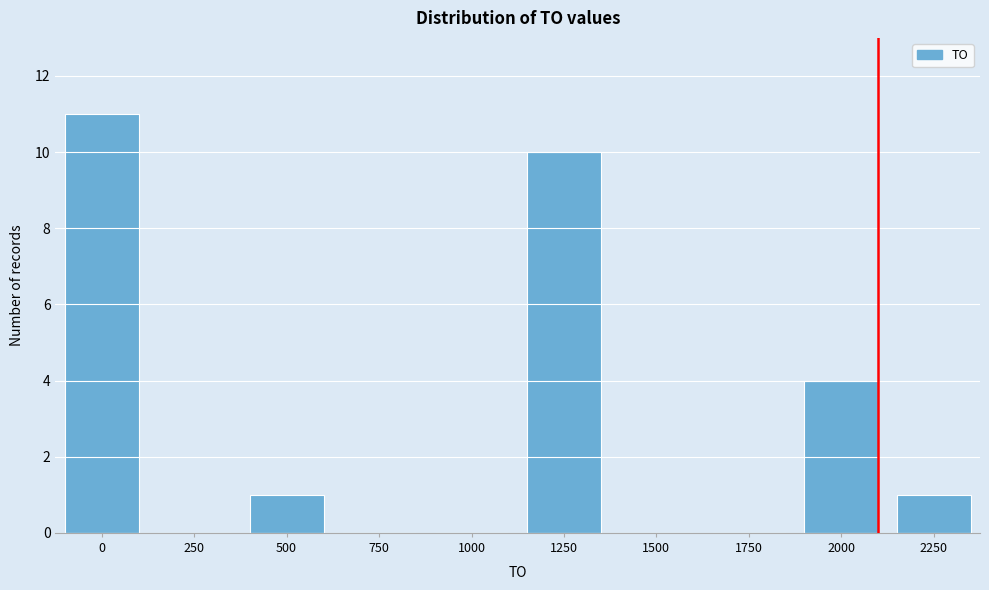

Reading left to right, list all the values displayed in this chart.

0=11	250=0	500=1	750=0	1000=0	1250=10	1500=0	1750=0	2000=4	2250=1